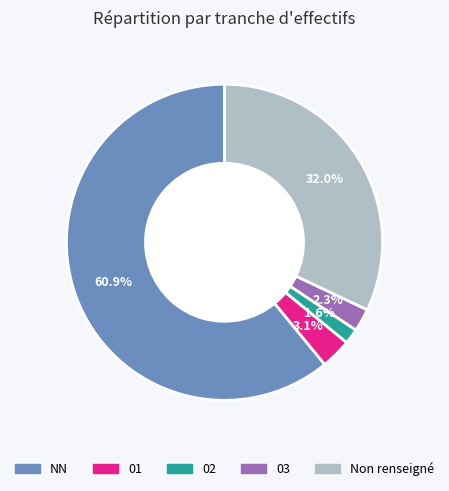

Count the number of slices in the pie.

5